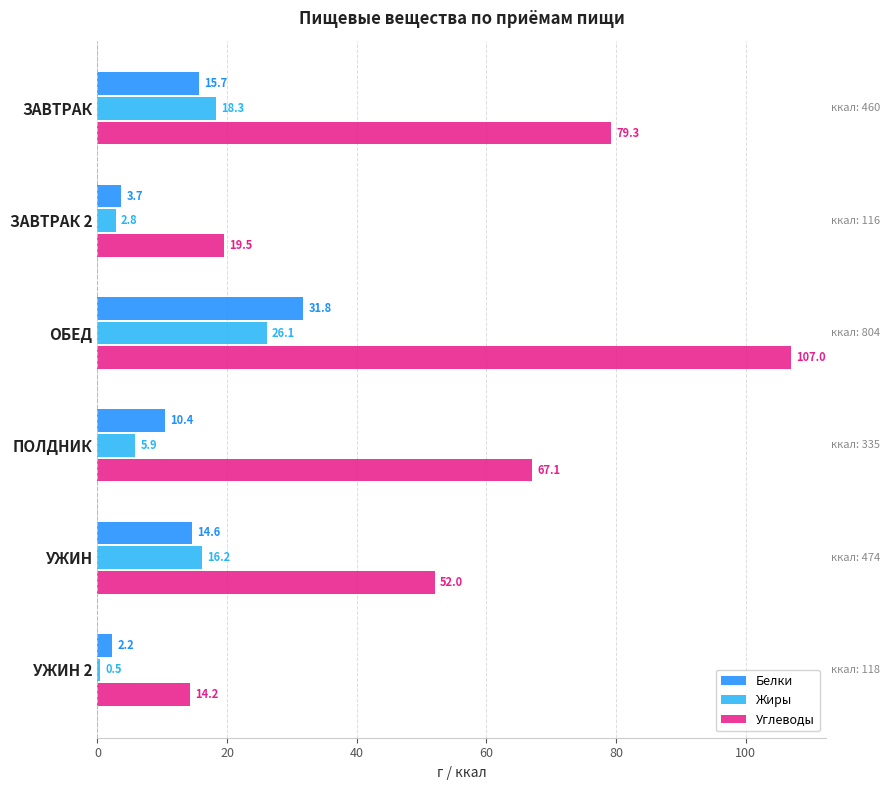

What is the total value across all series at ОБЕД?

164.9